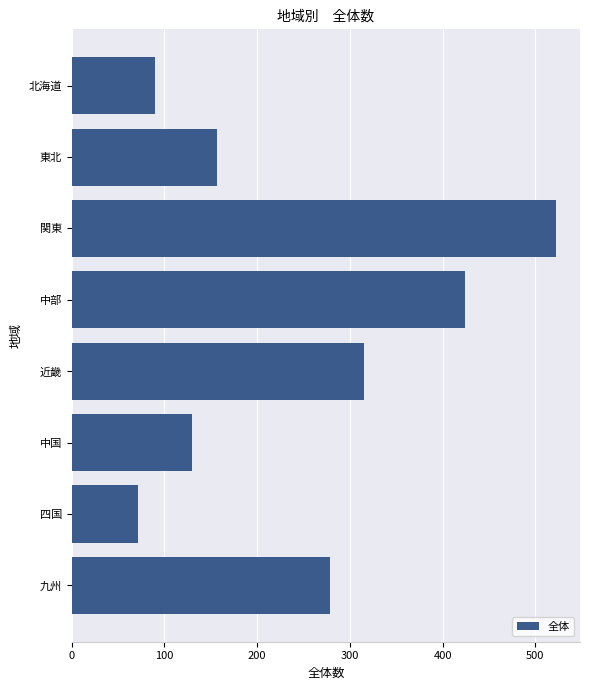

Read the value at 四国.

72